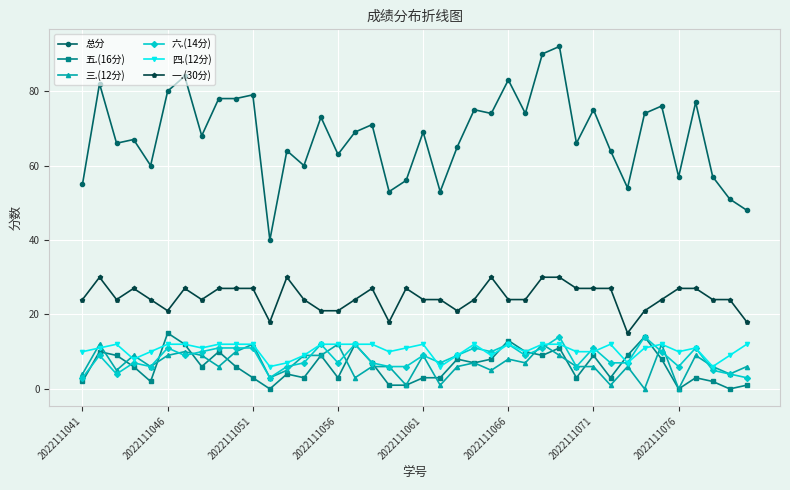

True or false: 一.(30分) has more than 2 points higher than both neighbors.

True